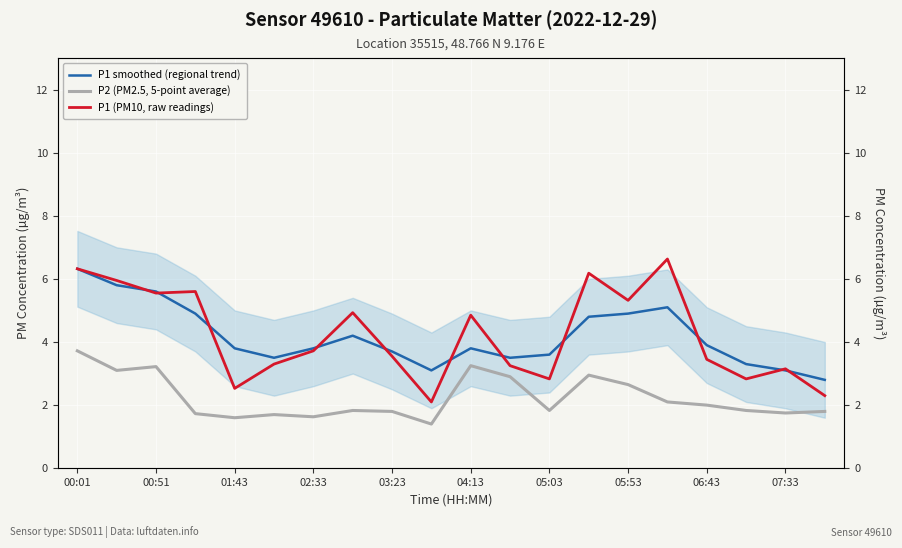

Where is the first local minimum for P1 (PM10, raw readings)?

00:51